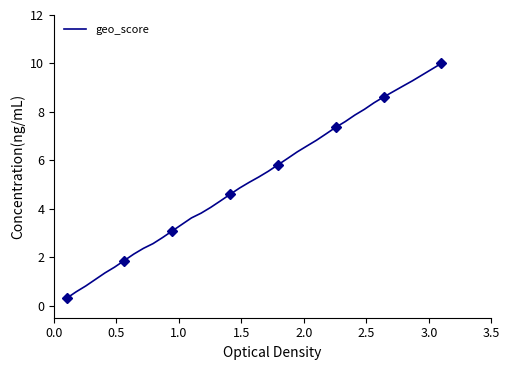

What is the value of the 24th point from the left?

6.1